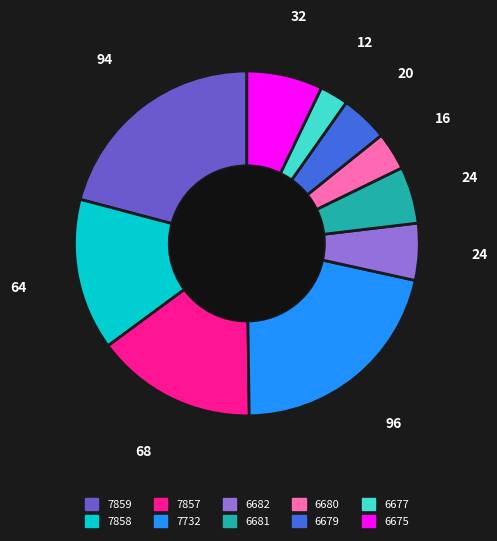

Which slice is the smallest?

6677